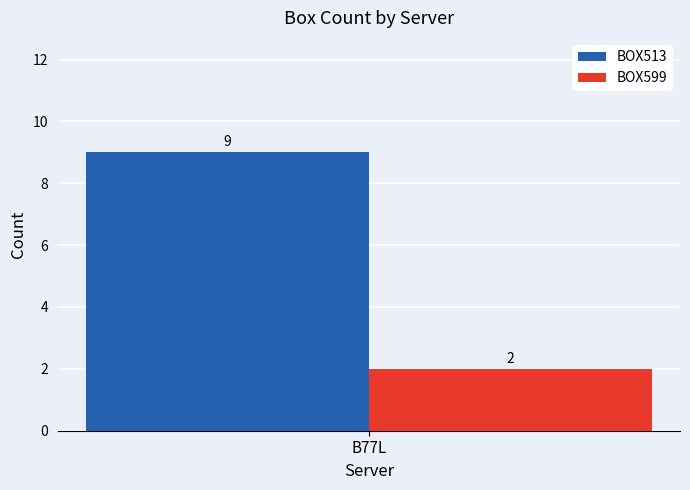

True or false: BOX513 has a value of 9 at B77L.

True